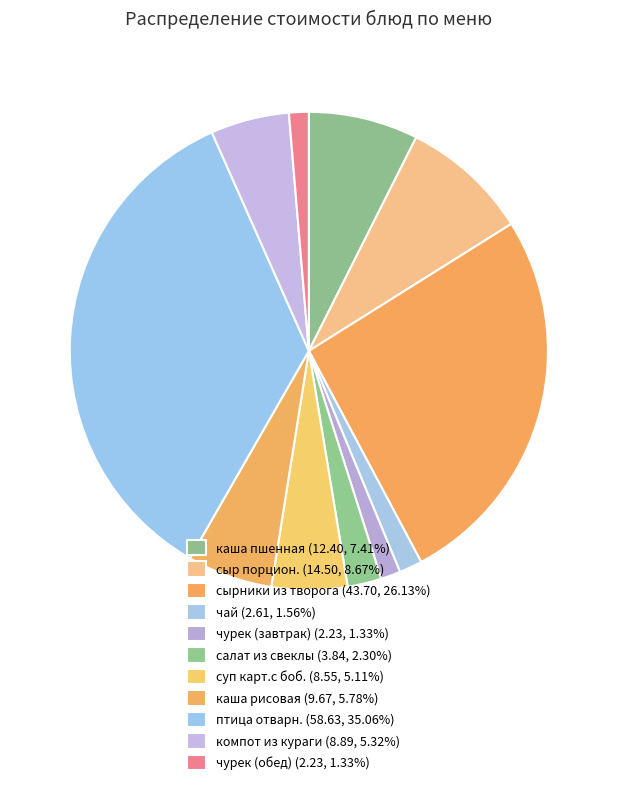

What percentage is the салат из свеклы slice, to the nearest percent?

2%